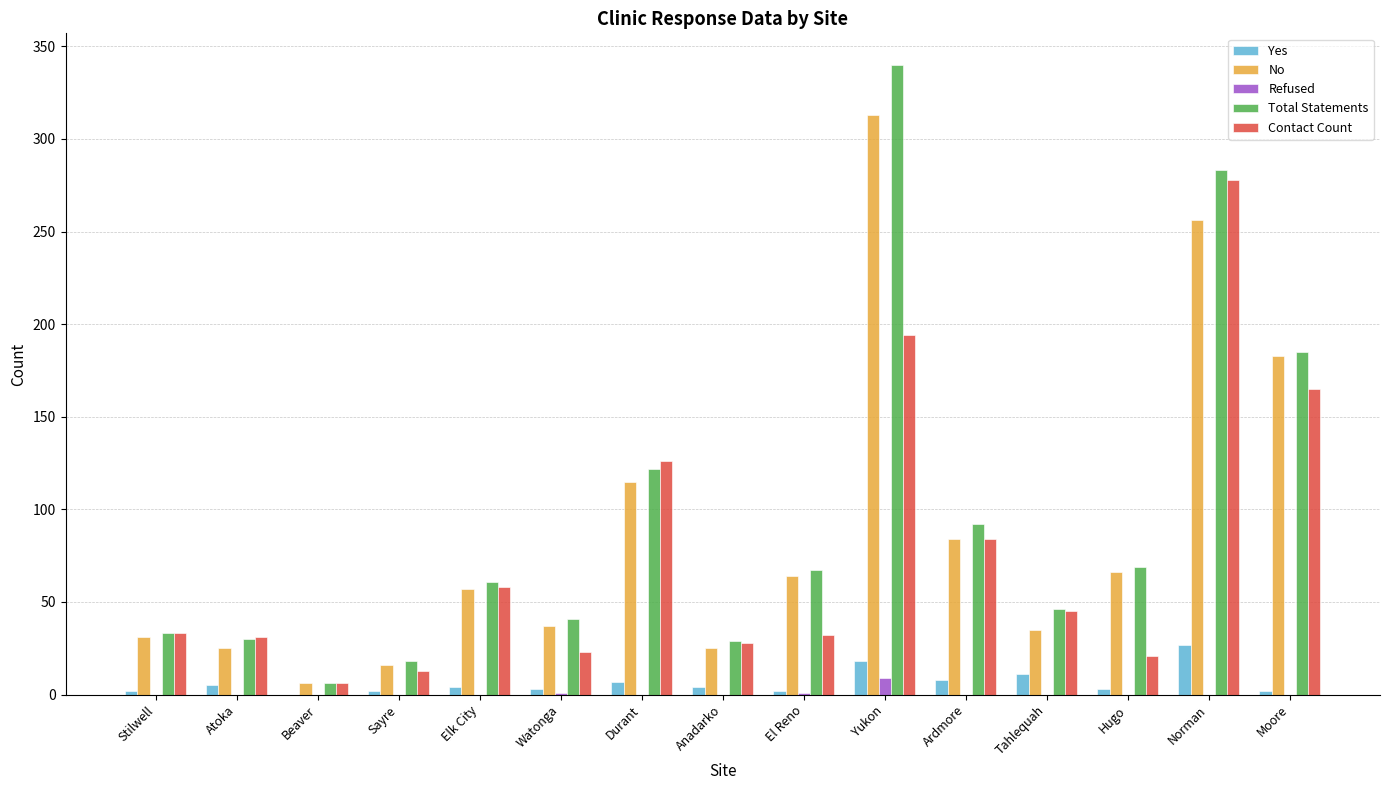

Does the chart contain stacked bars?

No